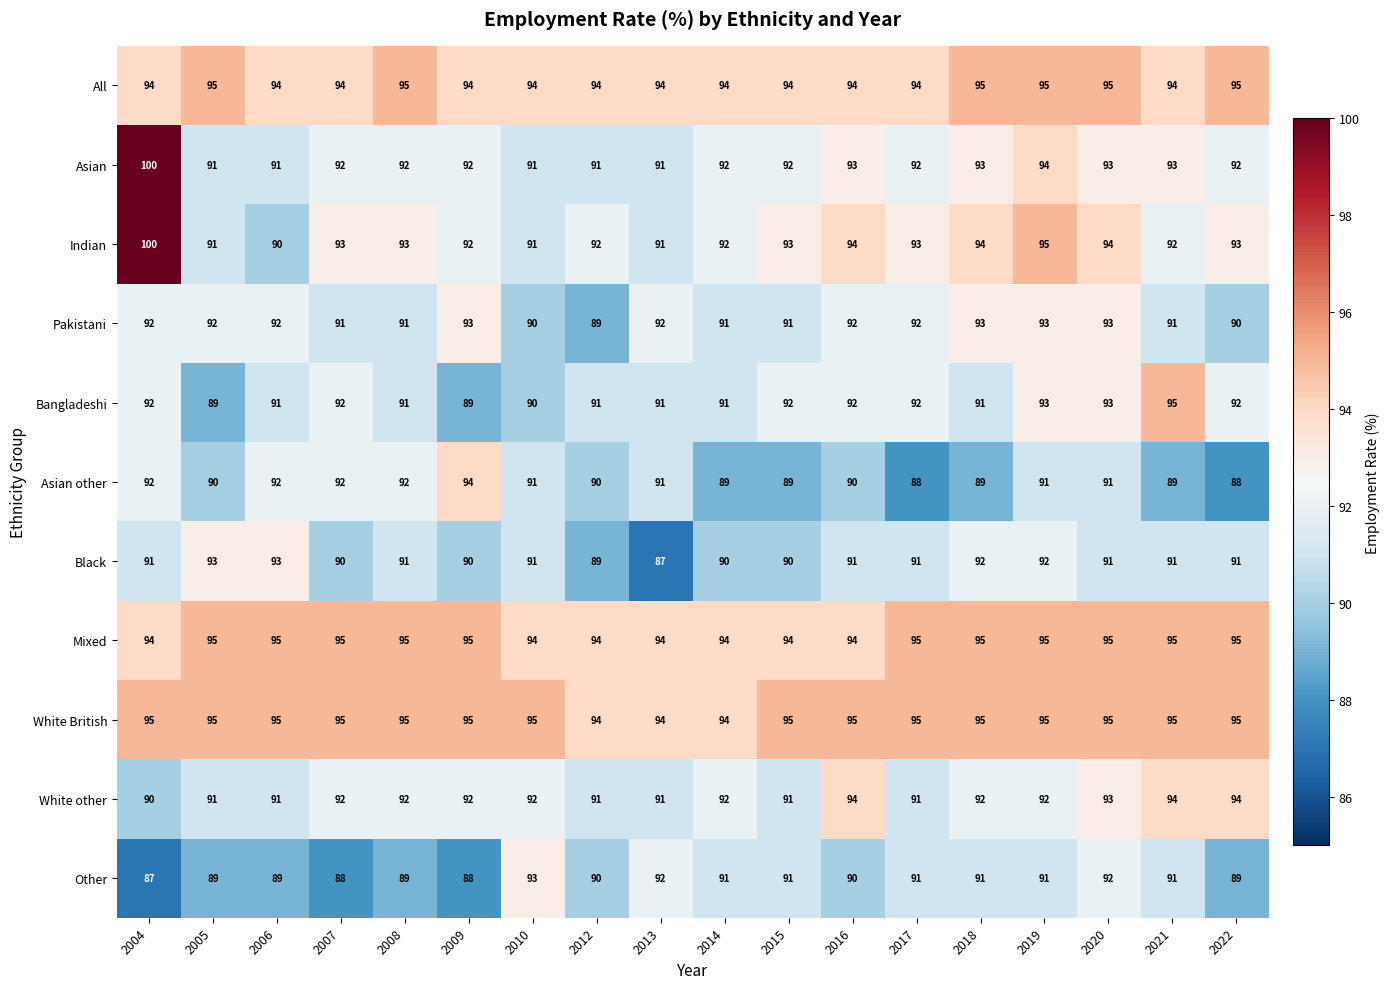

Which series has the largest range (max minus min)?

Indian